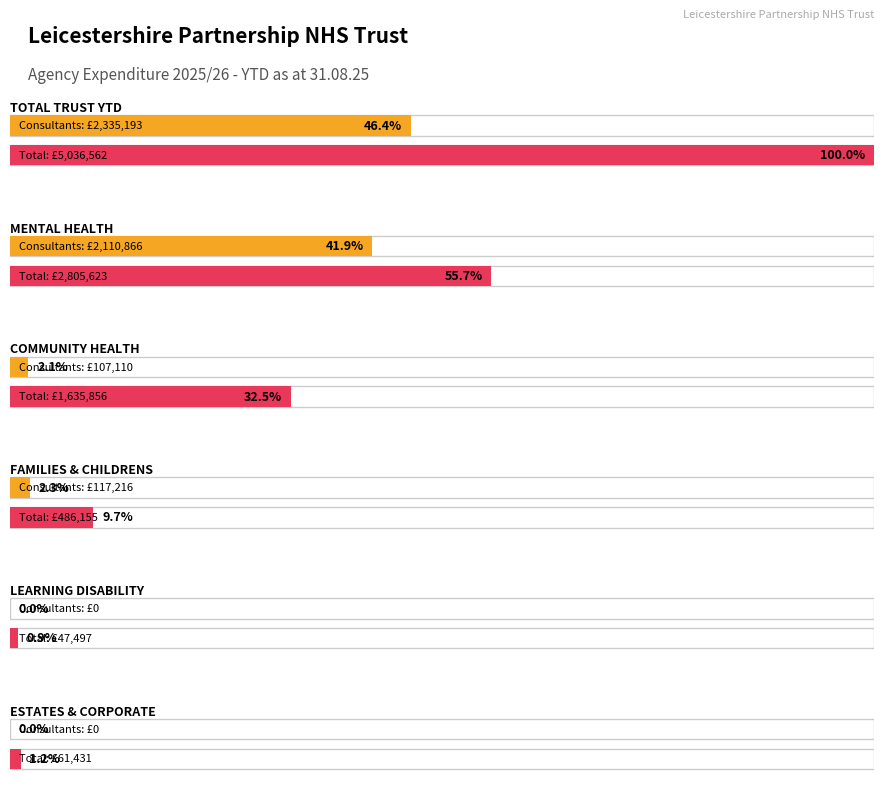

Is the value of Total at COMMUNITY HEALTH greater than the value of Consultants at TOTAL TRUST YTD?

No